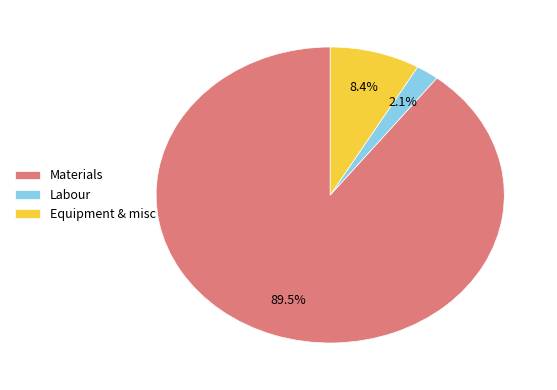

Between Materials and Labour, which is larger?

Materials